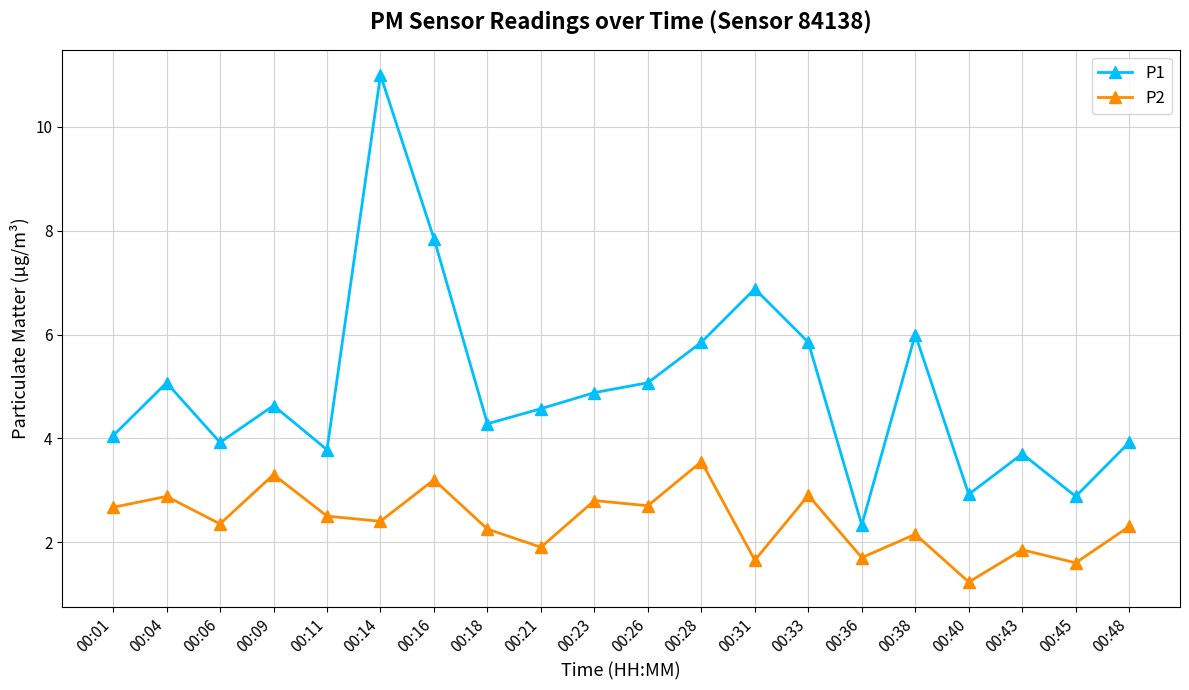

True or false: P1 and P2 intersect in this chart.

False